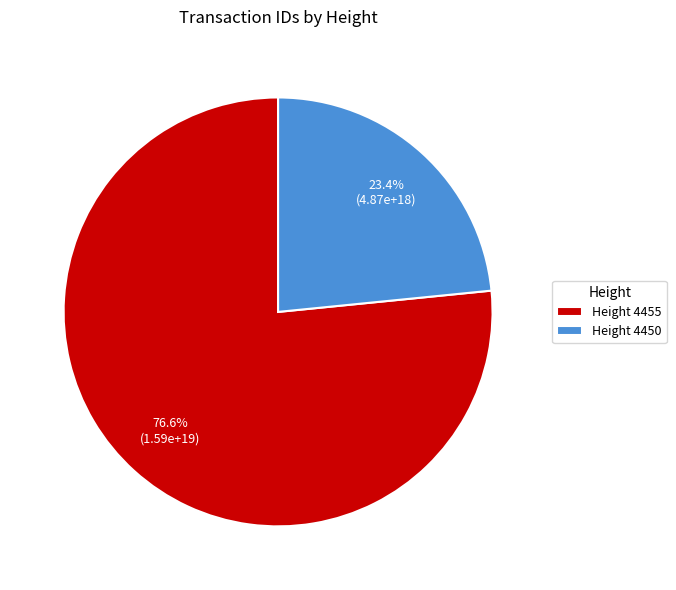

Count the number of slices in the pie.

2